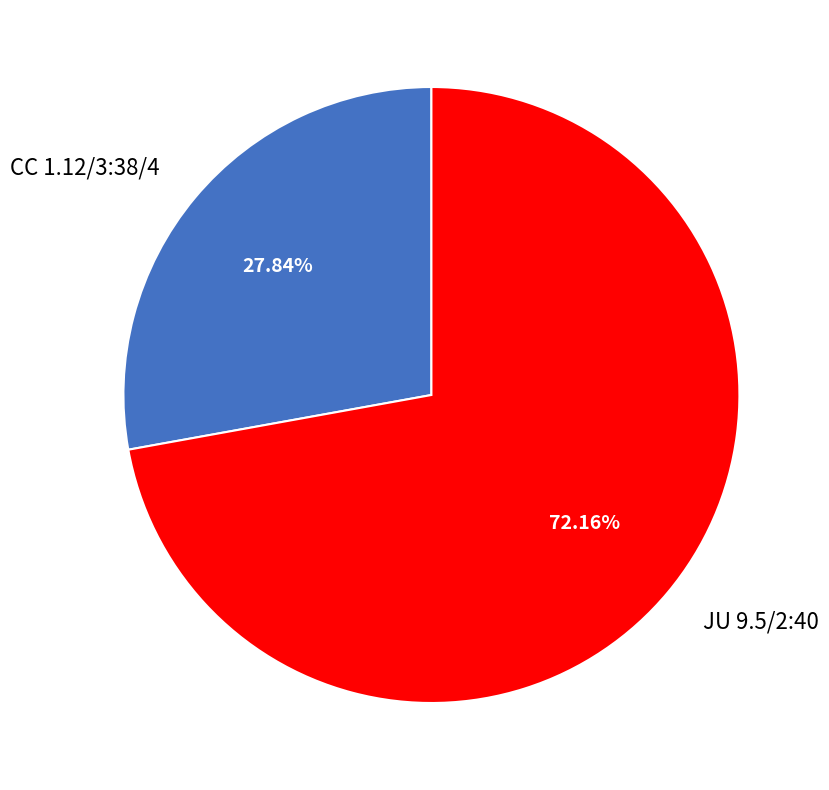

Does any single category account for the majority?

Yes